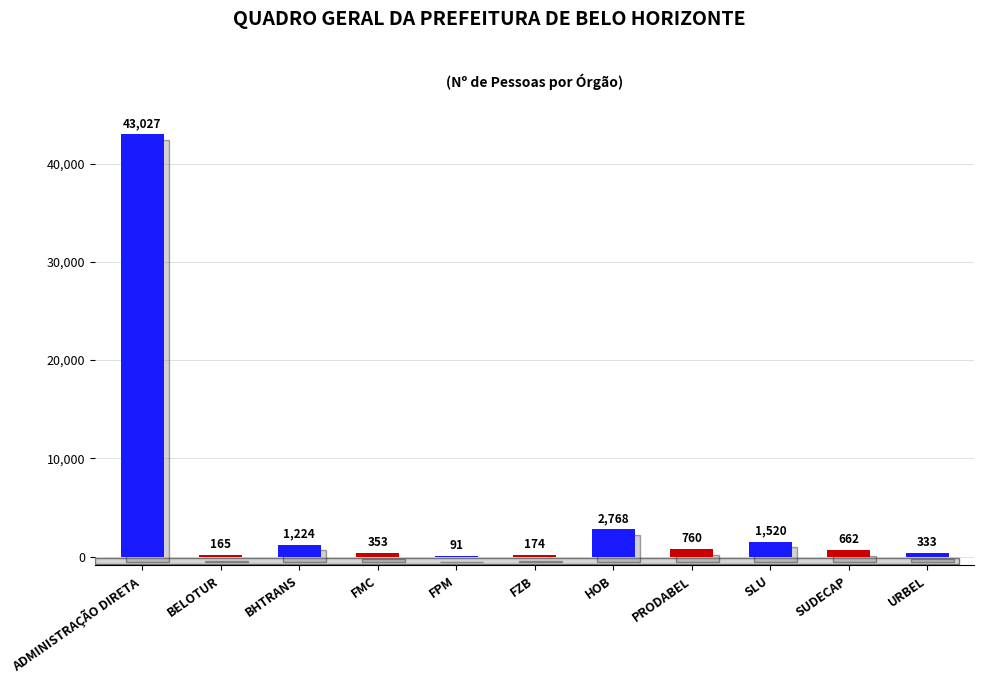

Does the chart contain stacked bars?

No